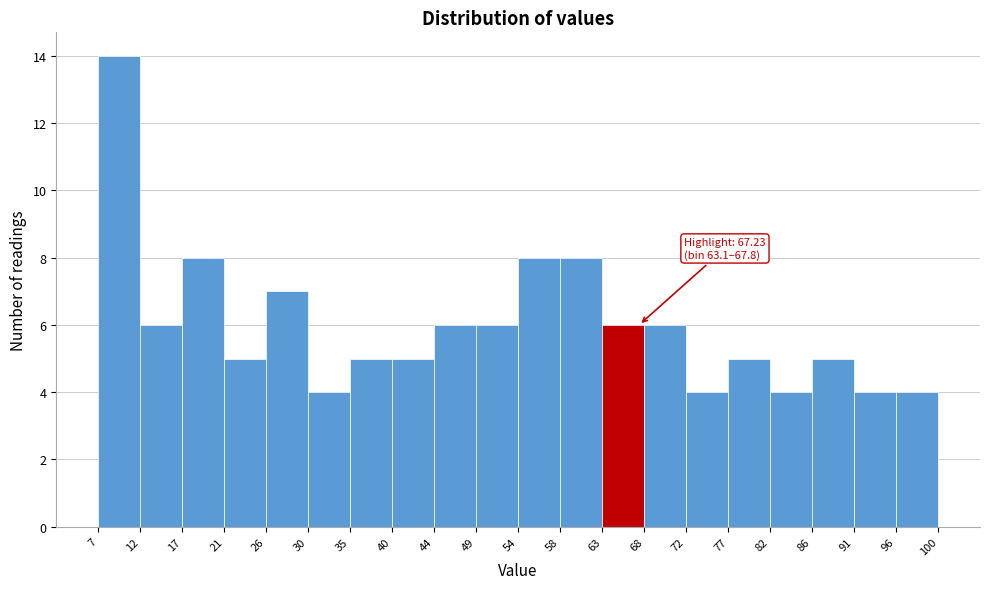

Over which range of the x-axis is the bar tallest?

7 to 12